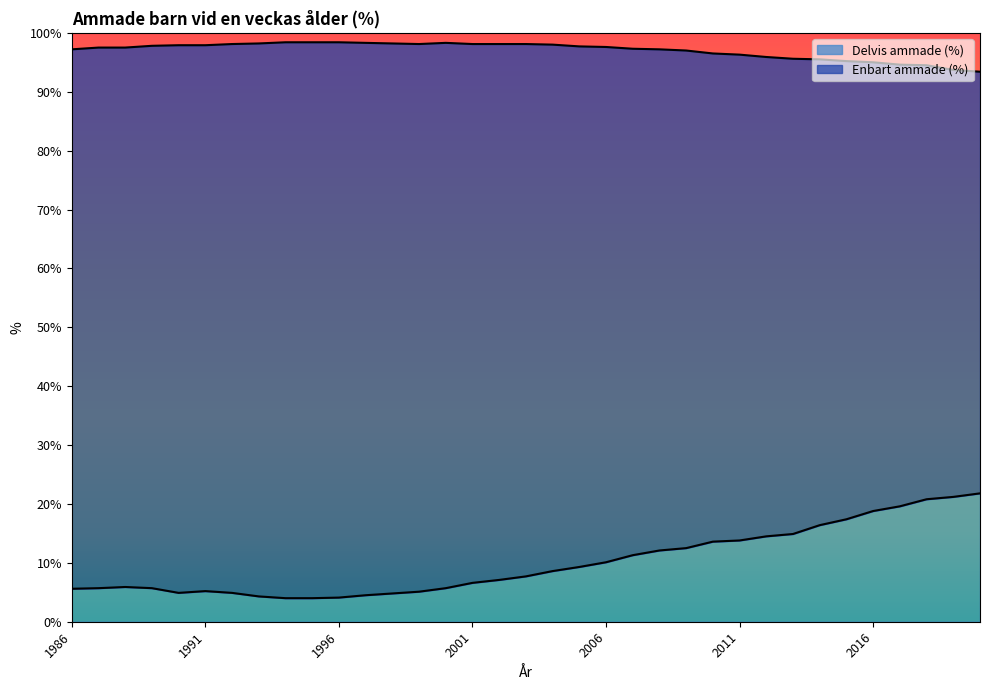

Is it true that the value at 1998 is 4.8?

True